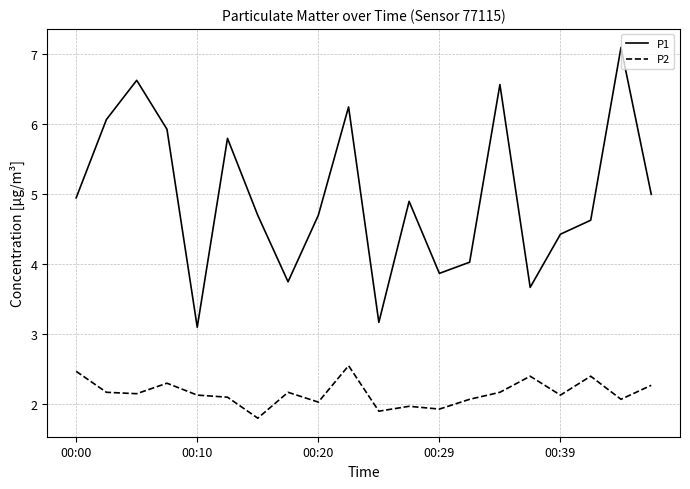

What is the minimum value shown in the chart?

1.8